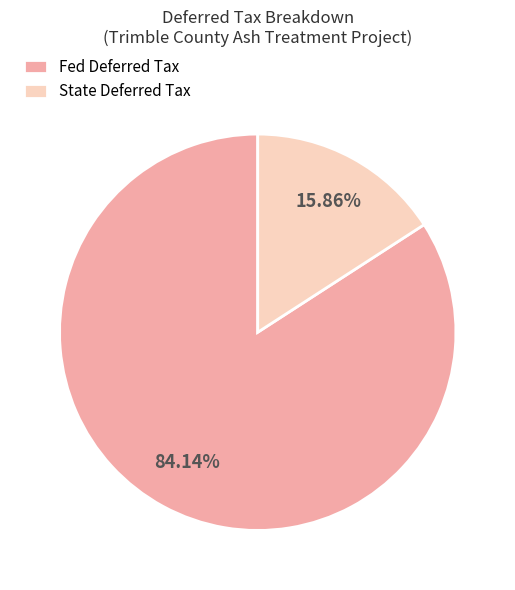

Count the number of slices in the pie.

2